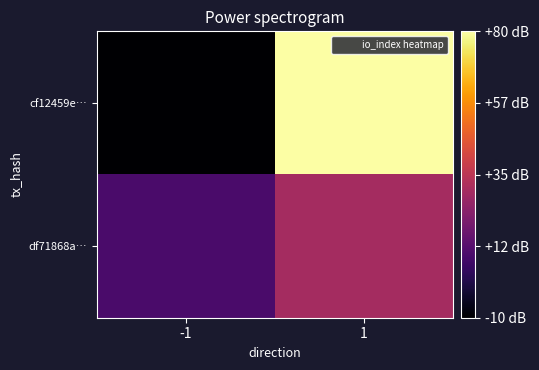

Which label corresponds to the largest value in the chart?

1